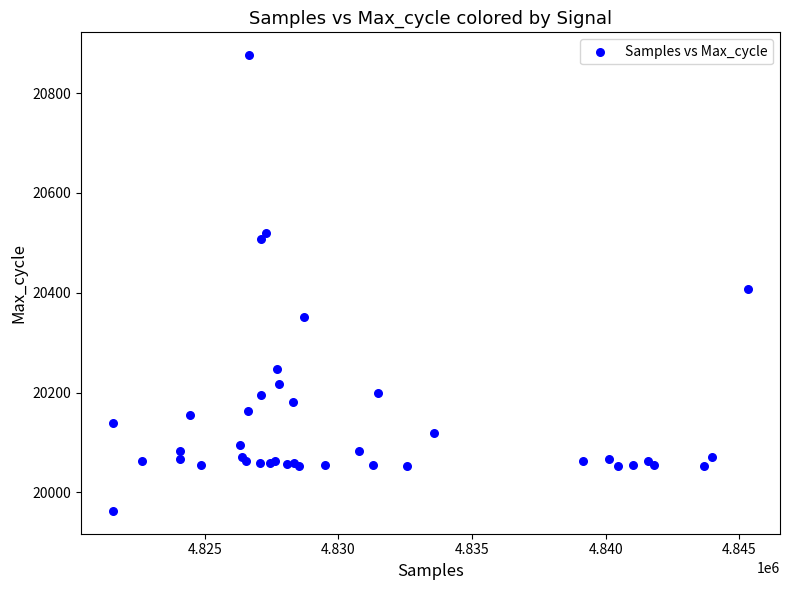

What Y value in the scatter plot is closest to 20419?

20408